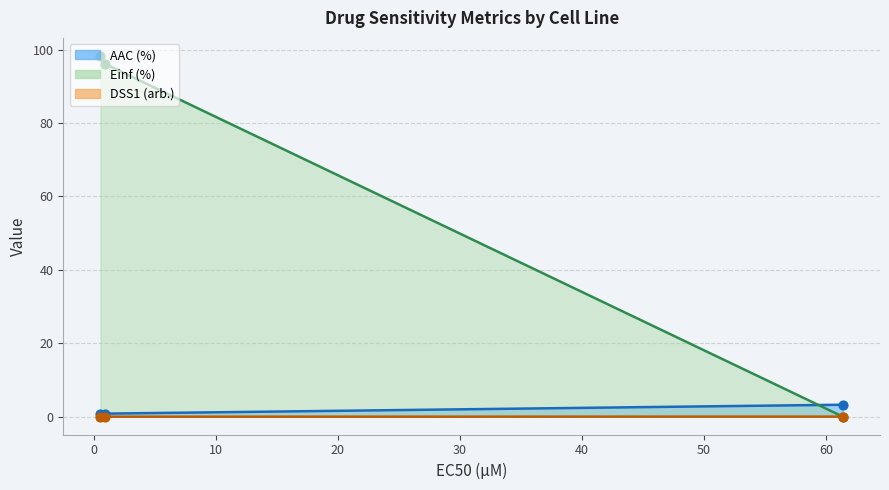

Which series has the largest Y range (max minus min)?

Einf (%)